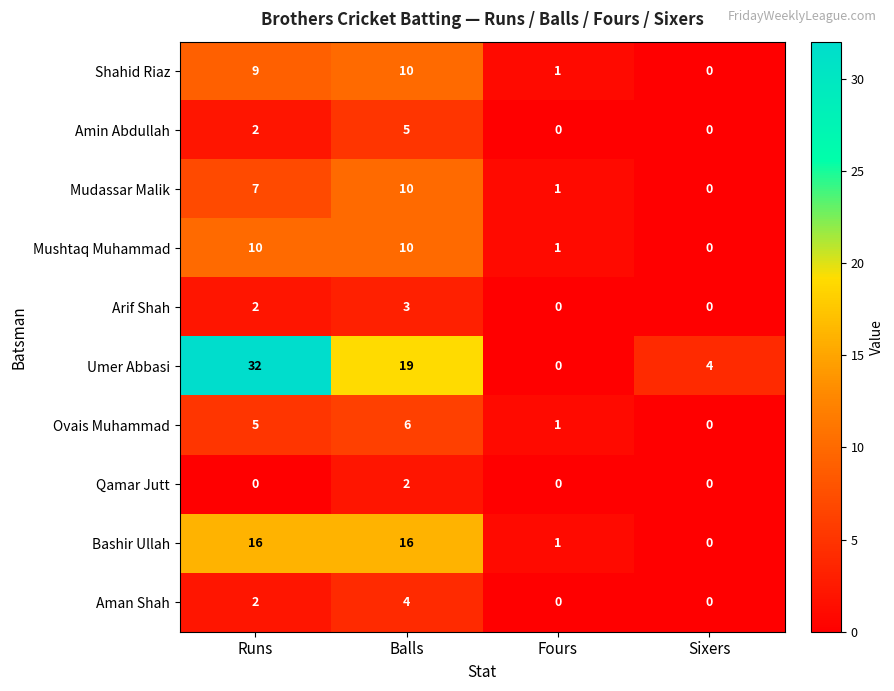

What is the spread (max minus min) of values at Sixers?

4